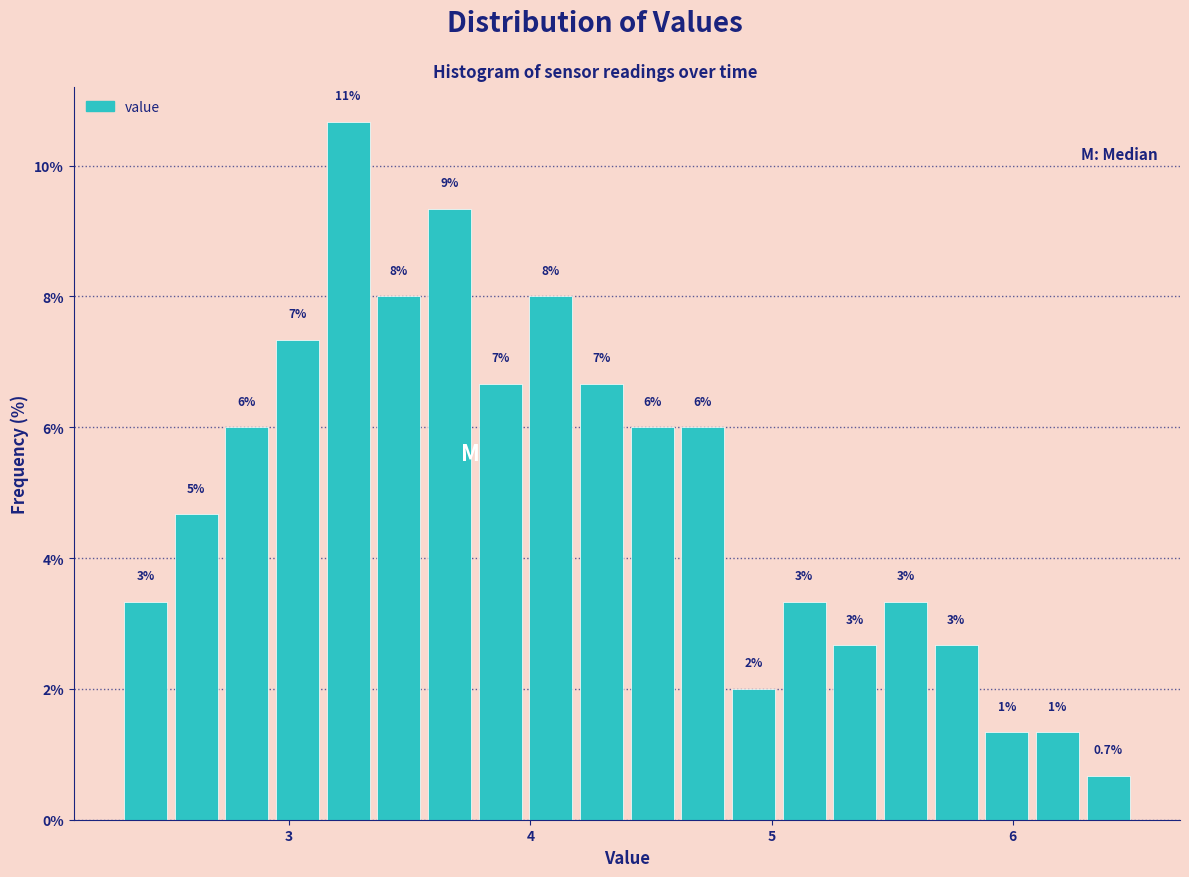

Read against the x-axis, roughly where is the centre of the tallest bar?

3.2